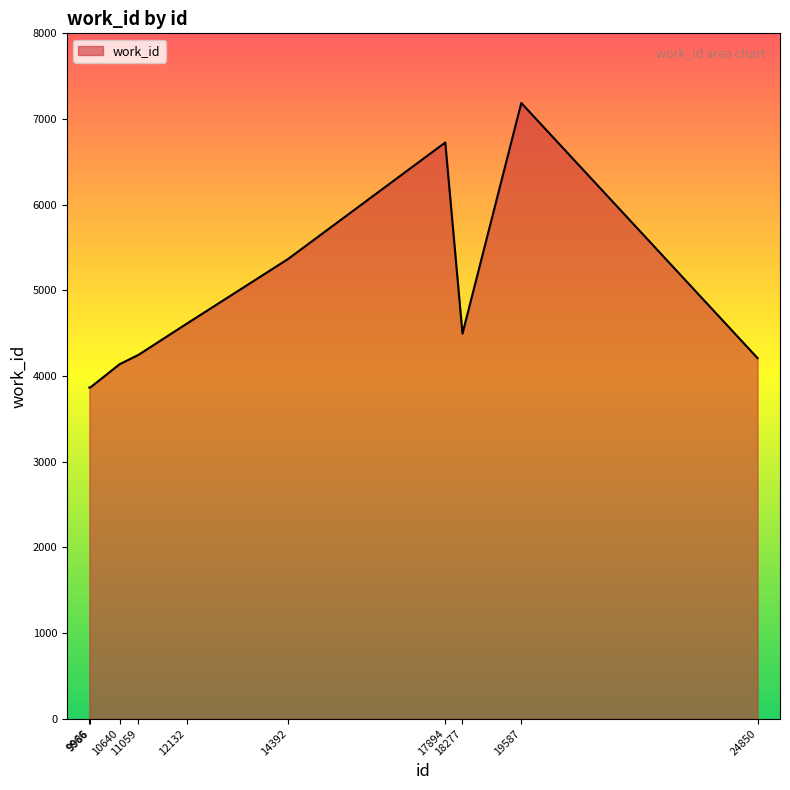

What is the maximum value shown in the chart?

7187